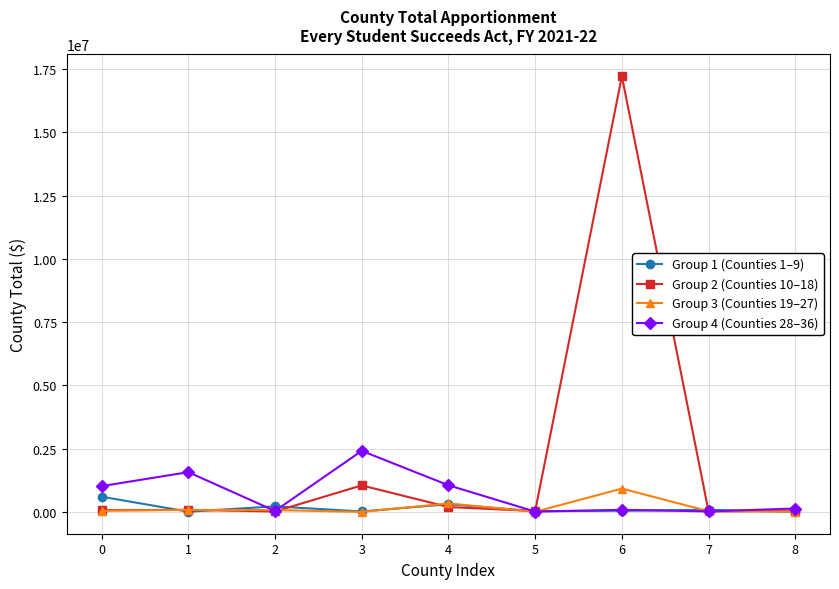

What is the approximate value of Group 2 (Counties 10–18) at 4, to the nearest 50?

196400